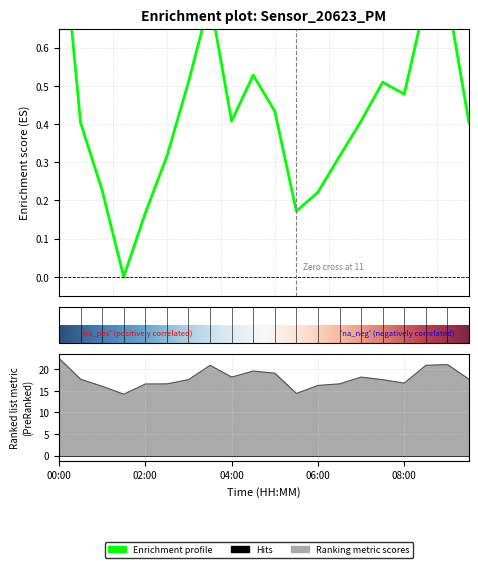

Is it true that the value at 02:00 is 0.3?

False